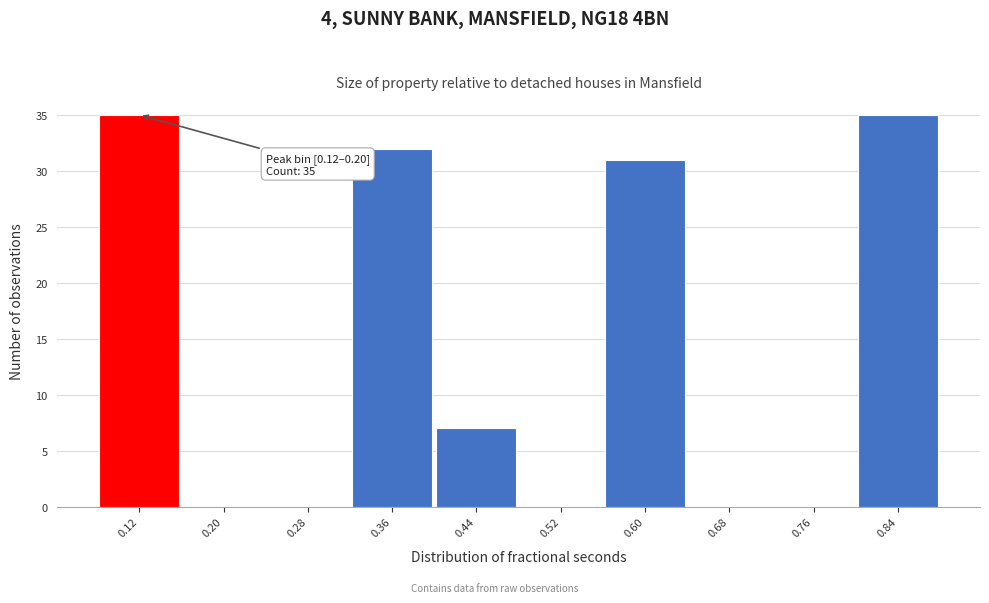

Reading right to left, list all the values displayed in this chart.

0.84=35	0.76=0	0.68=0	0.60=31	0.52=0	0.44=7	0.36=32	0.28=0	0.20=0	0.12=35